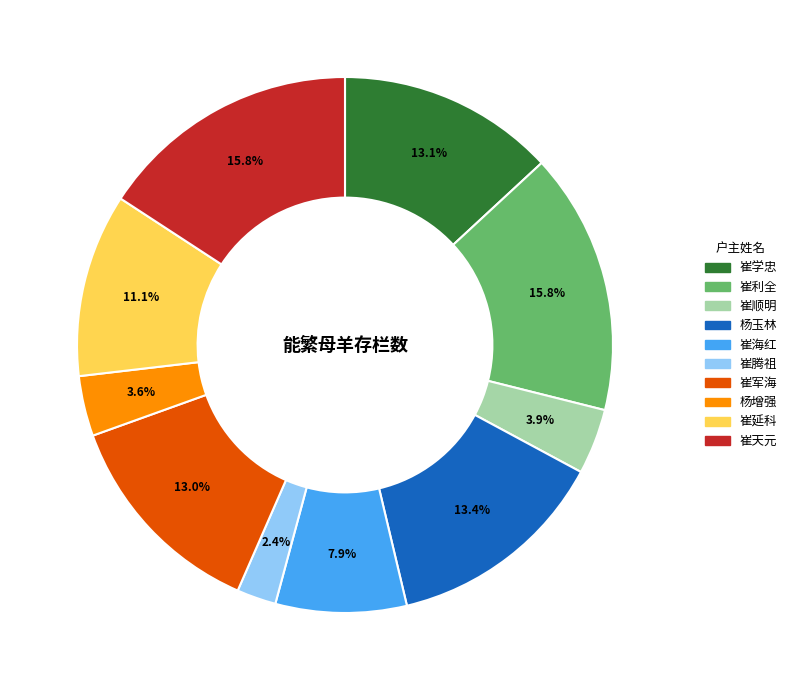

Count the number of slices in the pie.

10